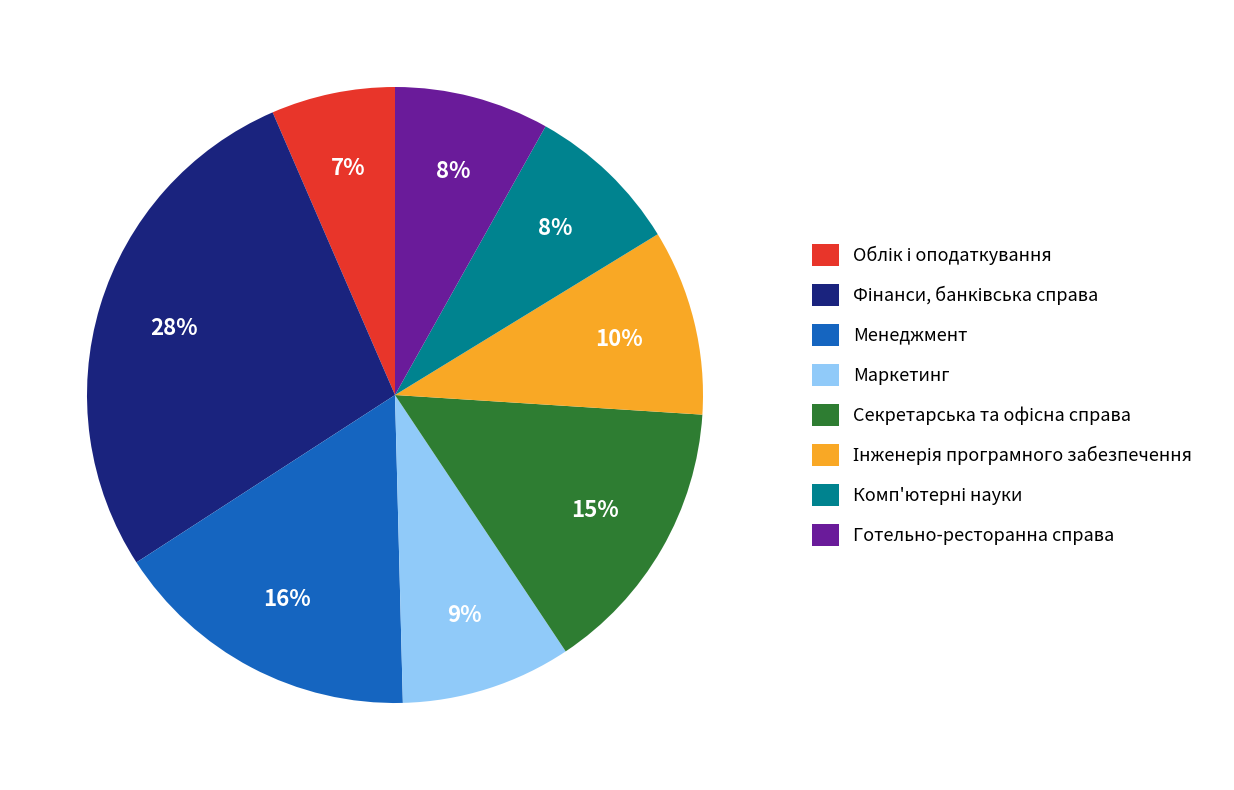

To the nearest percent, what percentage of the pie is Менеджмент?

16%